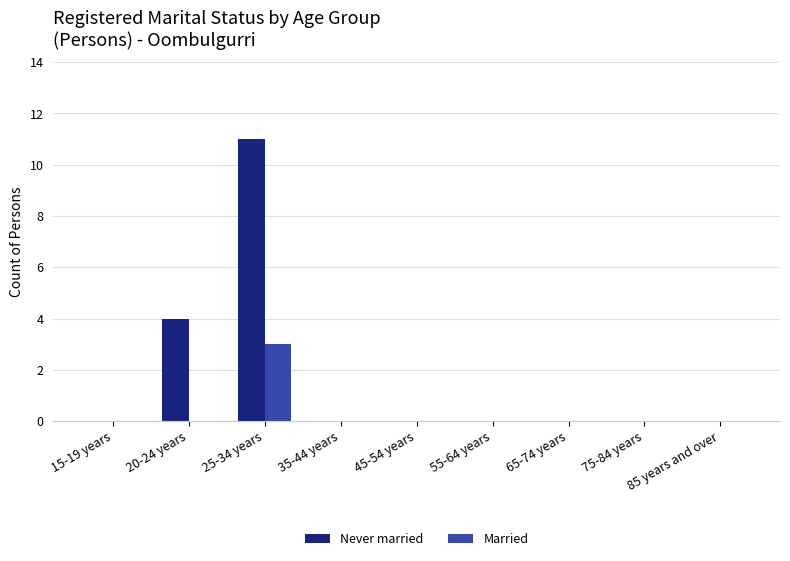

What is the maximum value shown in the chart?

11